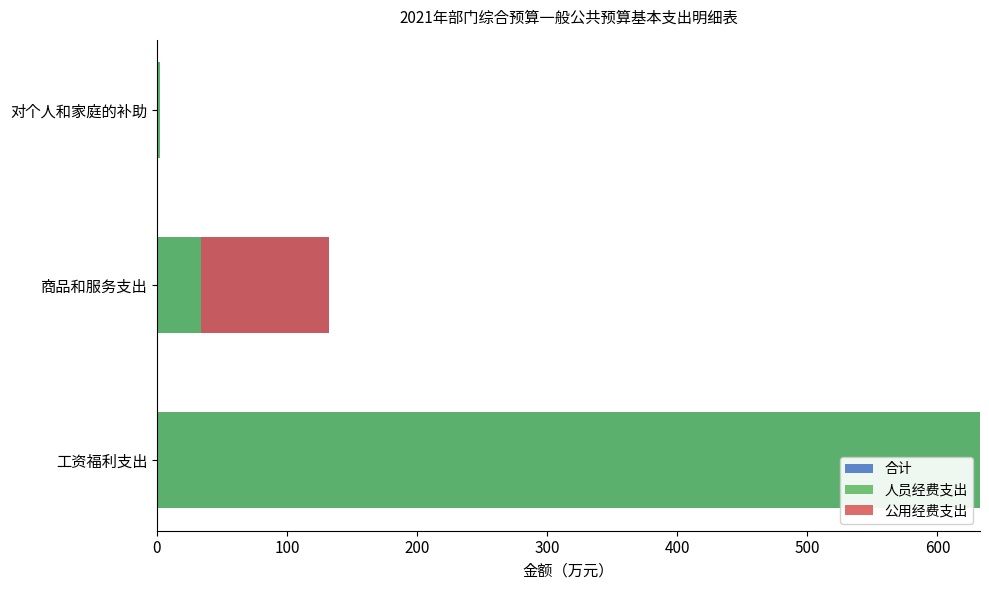

What is the total value across all series at 商品和服务支出?

264.4